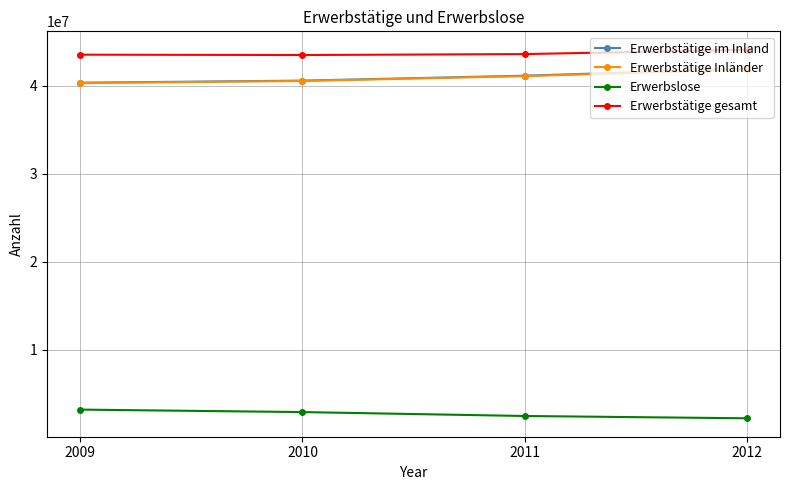

At which label does Erwerbslose first exceed 2946000?

2009